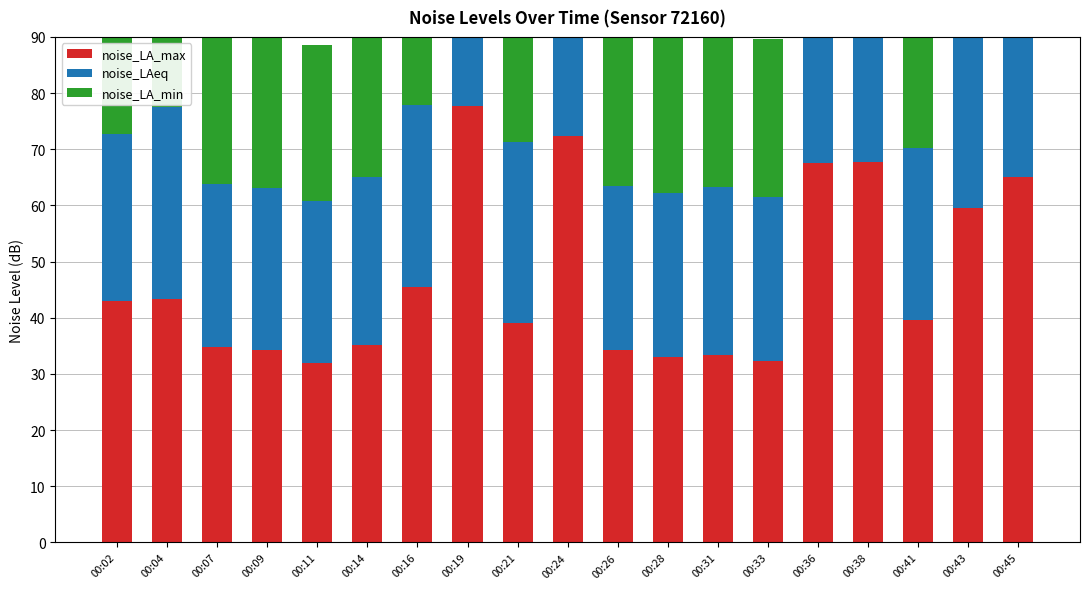

At which category is the sum across all series the highest?

00:19